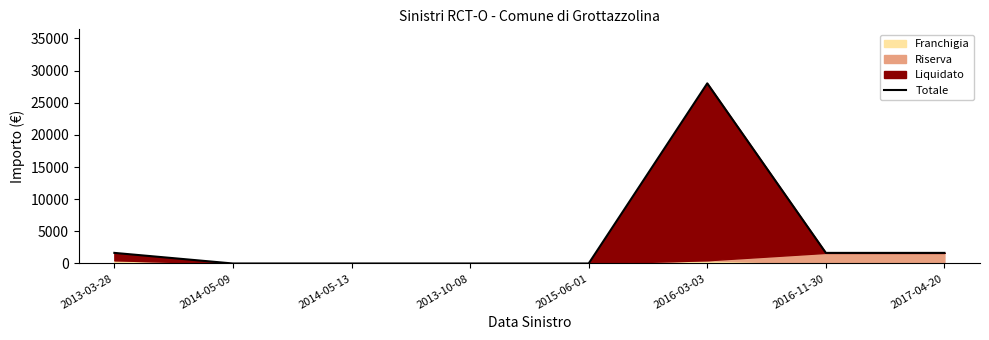

What is the change in value from 2015-06-01 to 2016-03-03?

+28000